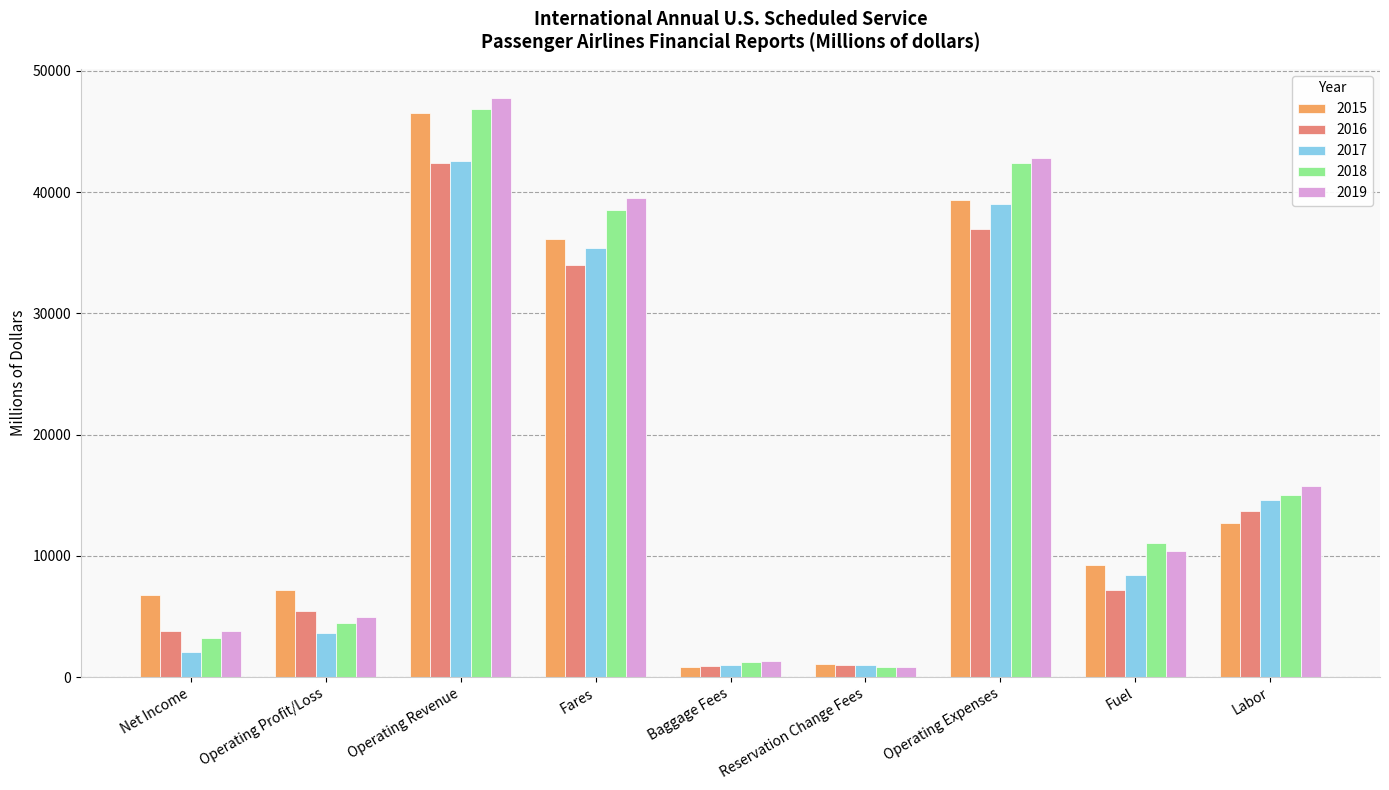

At which label does 2017 reach its peak?

Operating Revenue